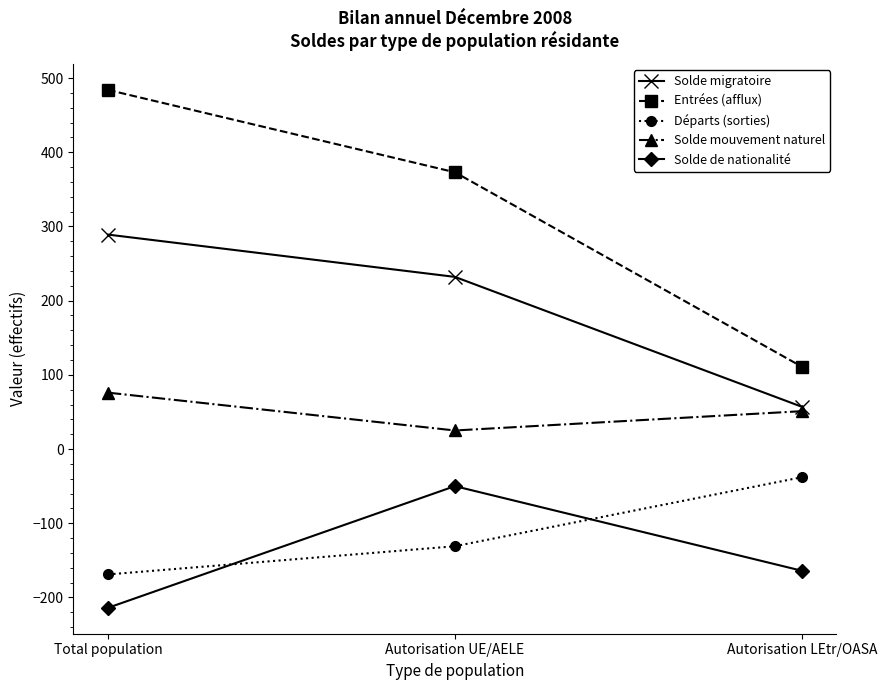

Reading left to right, what are all the values shown in this chart?

Solde migratoire: 289	232	57
Entrées (afflux): 484	373	111
Départs (sorties): -169	-131	-38
Solde mouvement naturel: 76	25	51
Solde de nationalité: -214	-50	-164